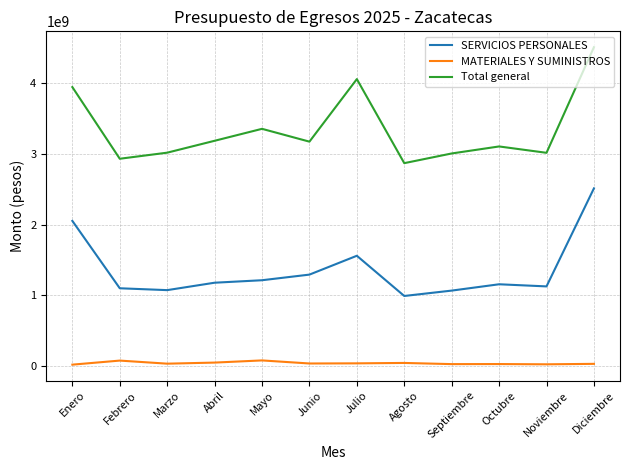

What are all the series names shown in the legend?

SERVICIOS PERSONALES, MATERIALES Y SUMINISTROS, Total general